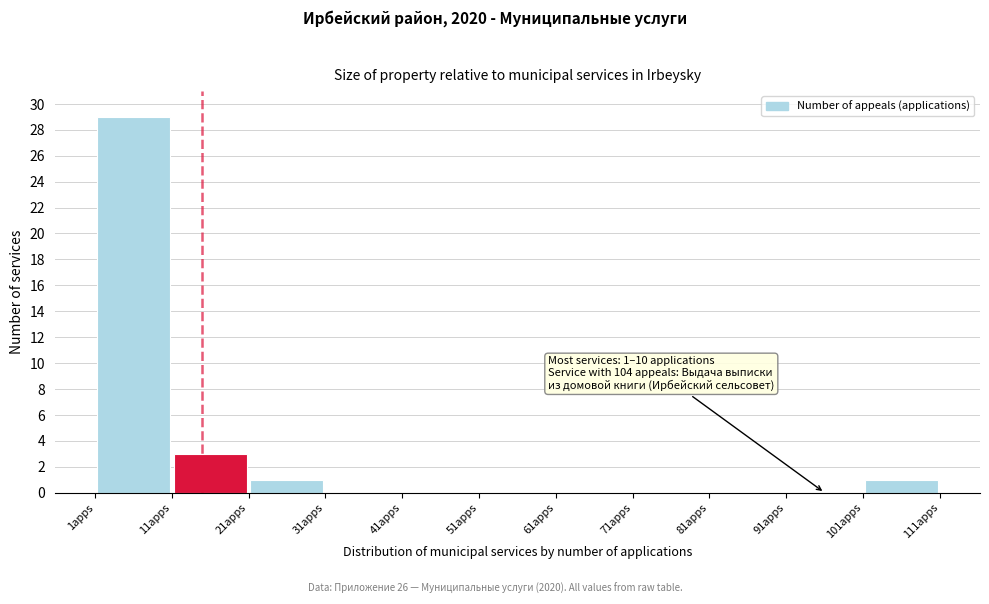

Which range on the x-axis has the tallest bar?

1 to 11